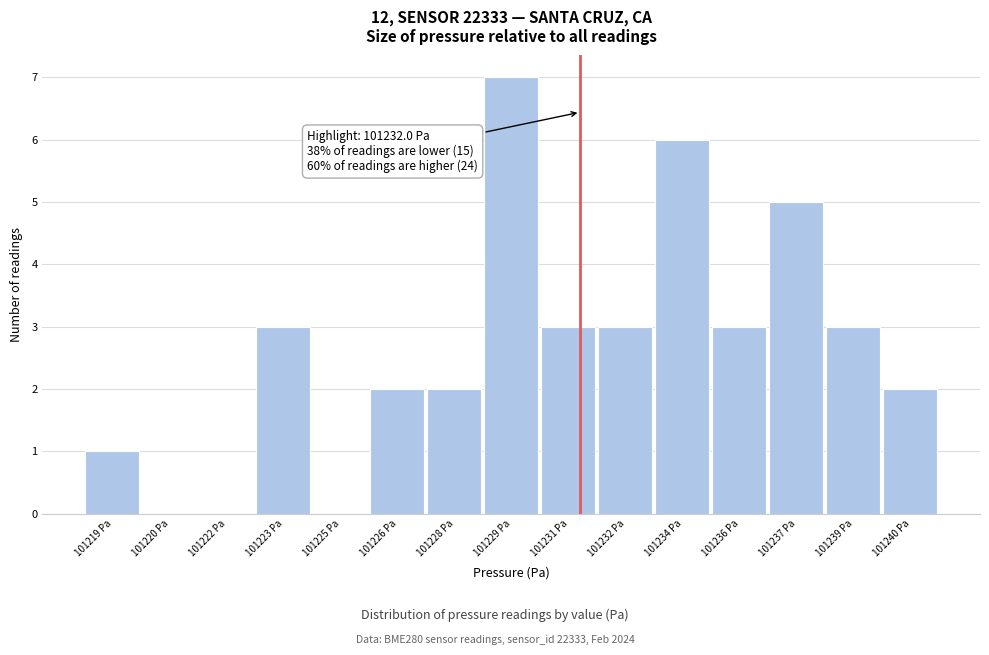

Reading left to right, extract all data points from this chart.

101219 Pa=1	101220 Pa=0	101222 Pa=0	101223 Pa=3	101225 Pa=0	101226 Pa=2	101228 Pa=2	101229 Pa=7	101231 Pa=3	101232 Pa=3	101234 Pa=6	101236 Pa=3	101237 Pa=5	101239 Pa=3	101240 Pa=2